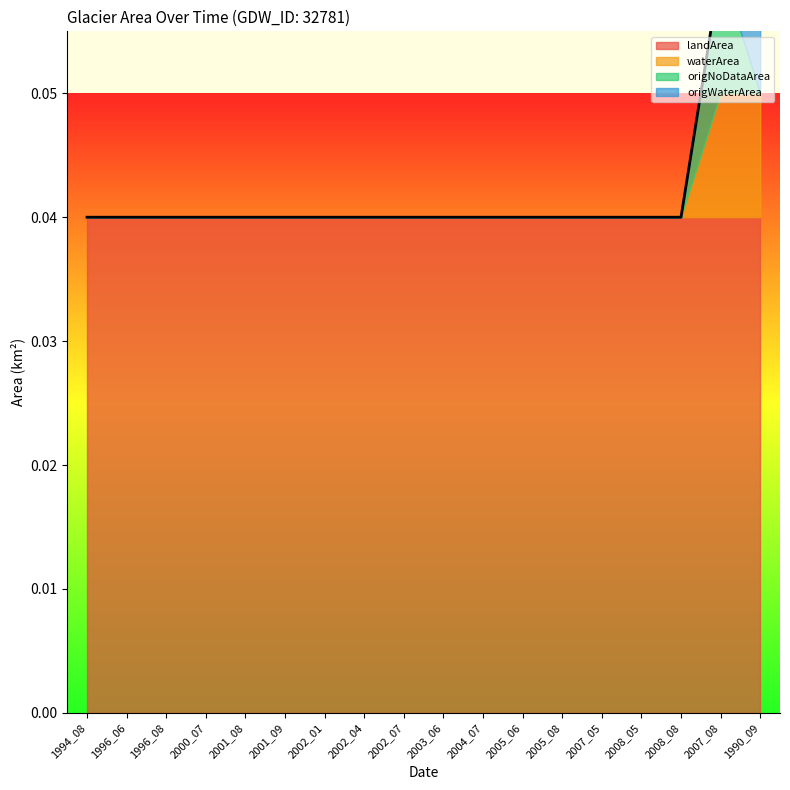

Is it true that origNoDataArea equals 0.0 at 1990_09?

False